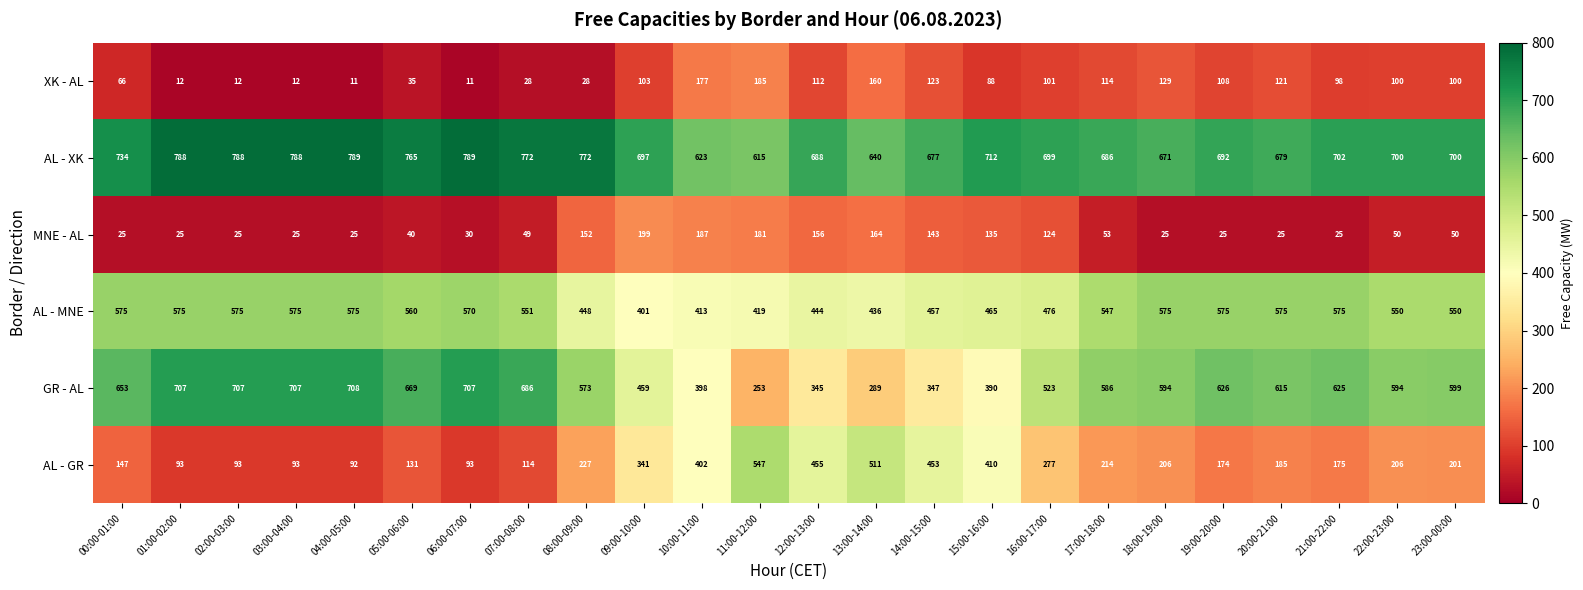

What is the maximum value for GR - AL?

708